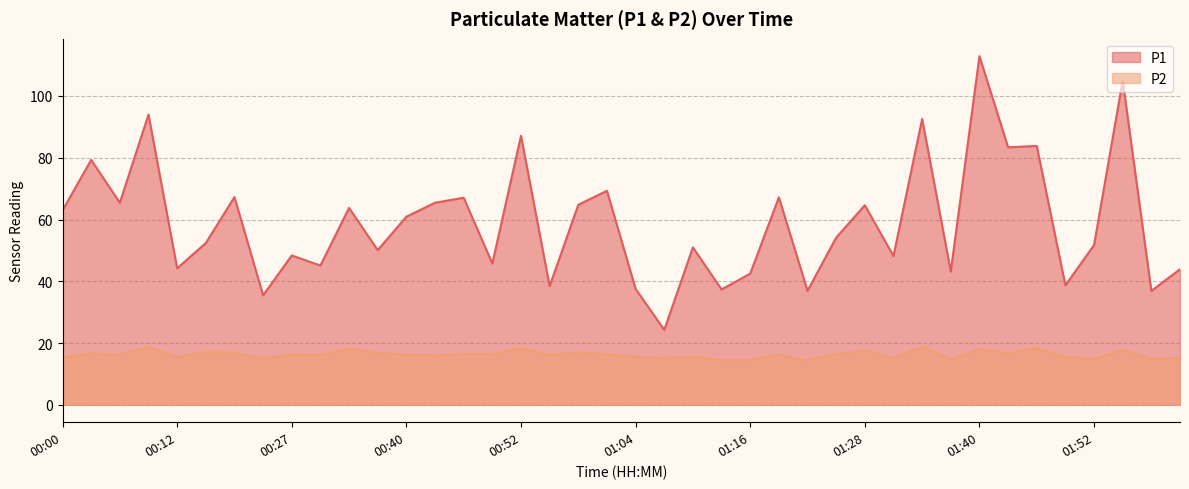

What is the maximum value shown in the chart?

112.9